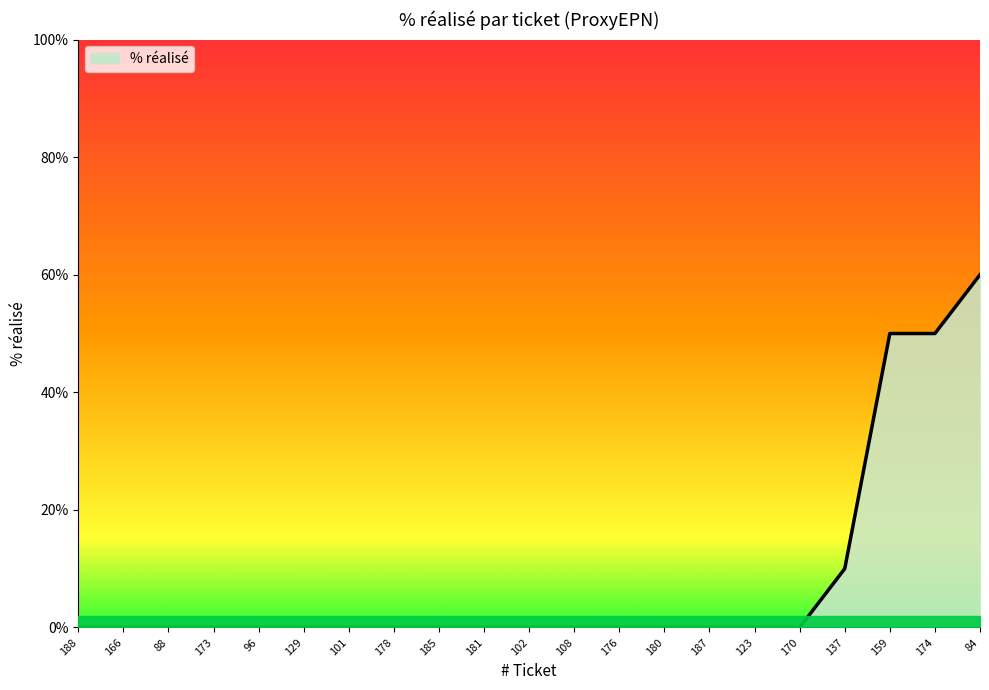

What is the change in value from 108 to 159?

+50